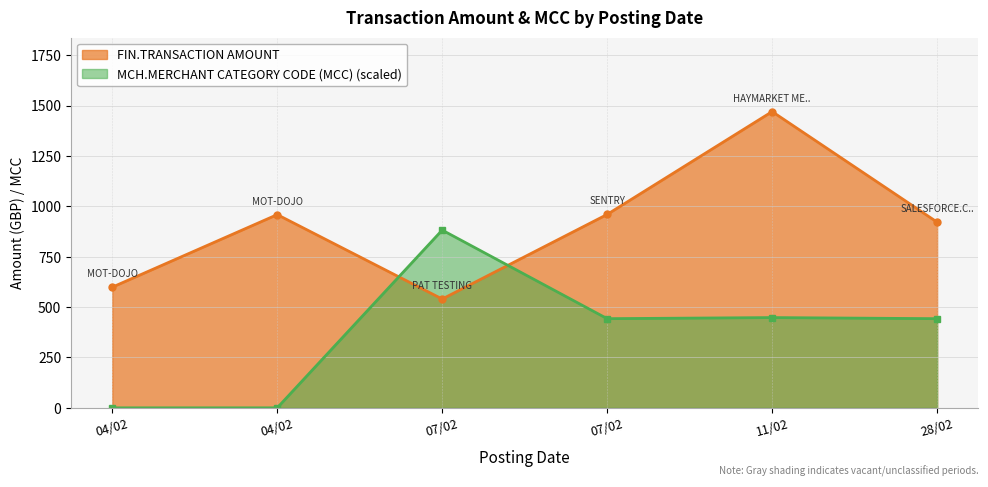

The FIN.TRANSACTION AMOUNT series shows 630.0 at 11/02. True or false?

False